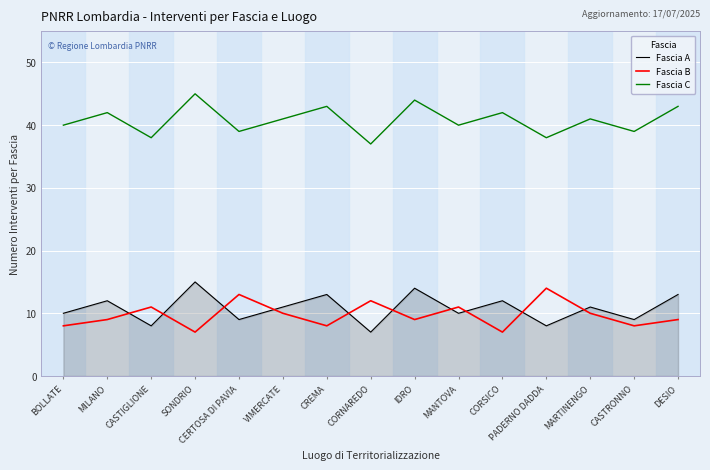

How many Fascia A values are between 9 and 13?

10